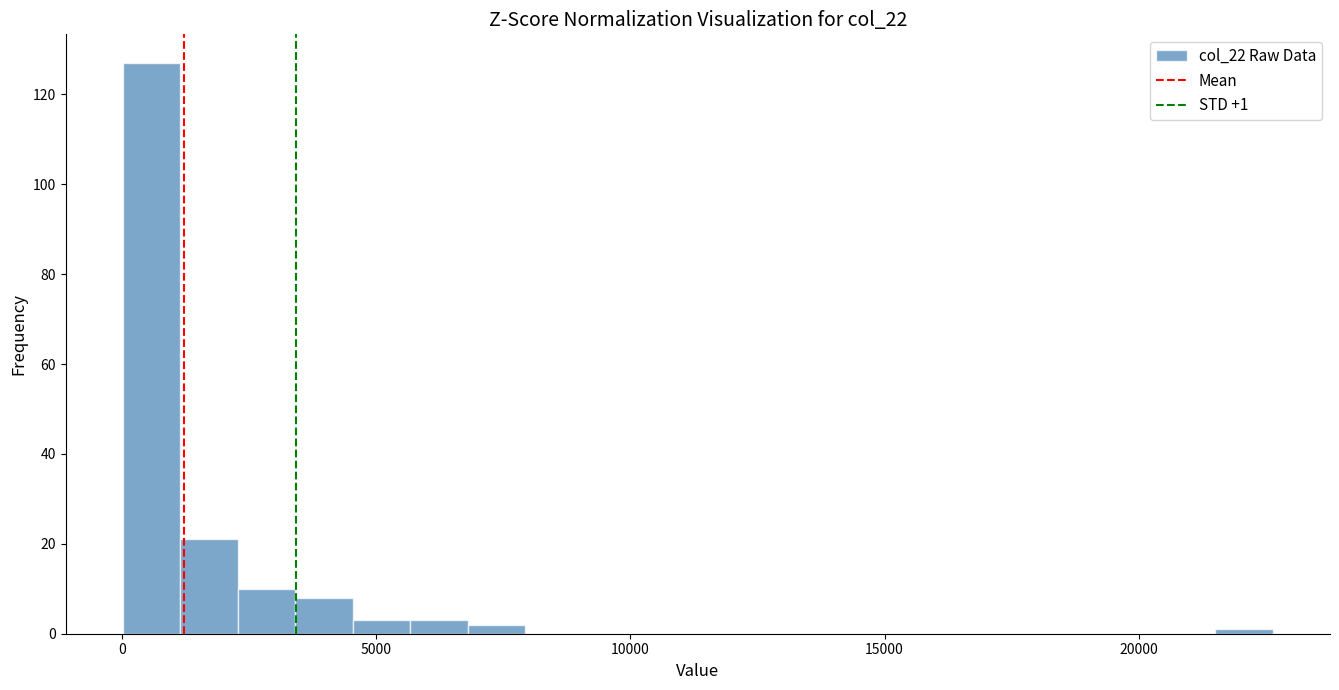

Read against the x-axis, roughly where is the centre of the tallest bar?

500